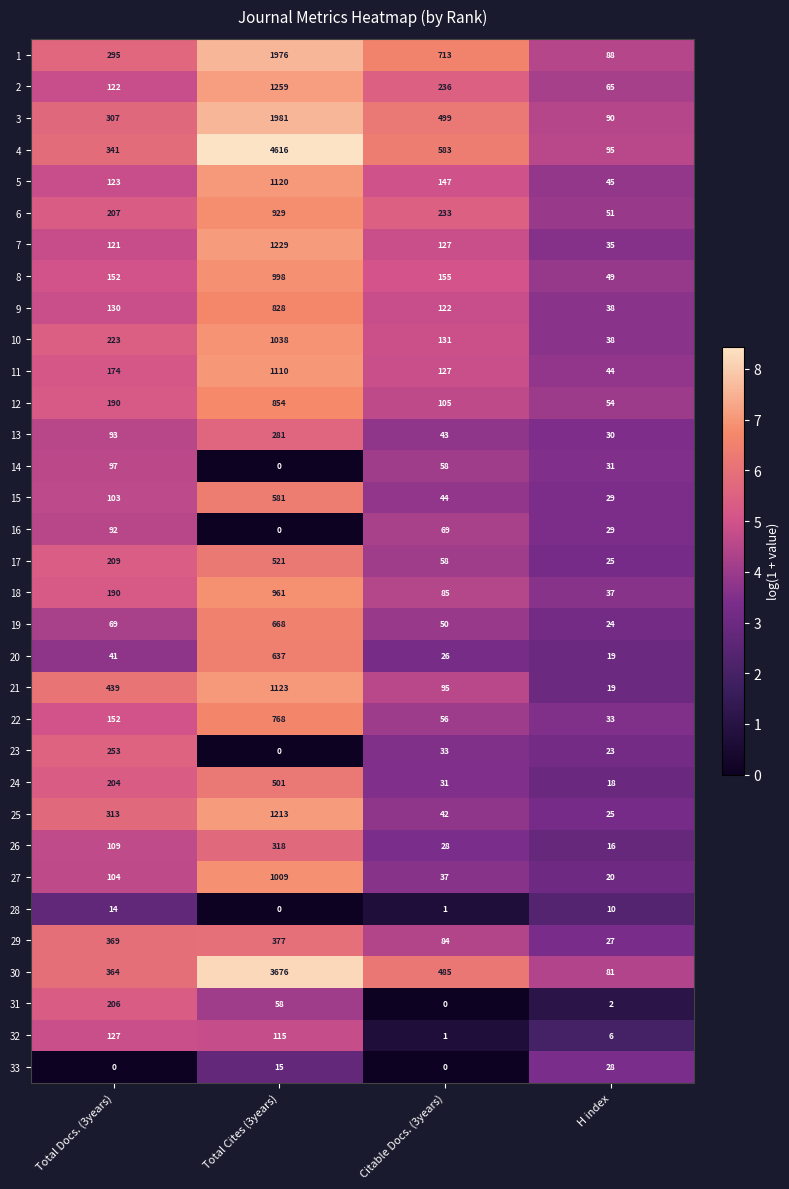

What is the difference between the 9 values at Total Cites (3years) and Total Docs. (3years)?

698